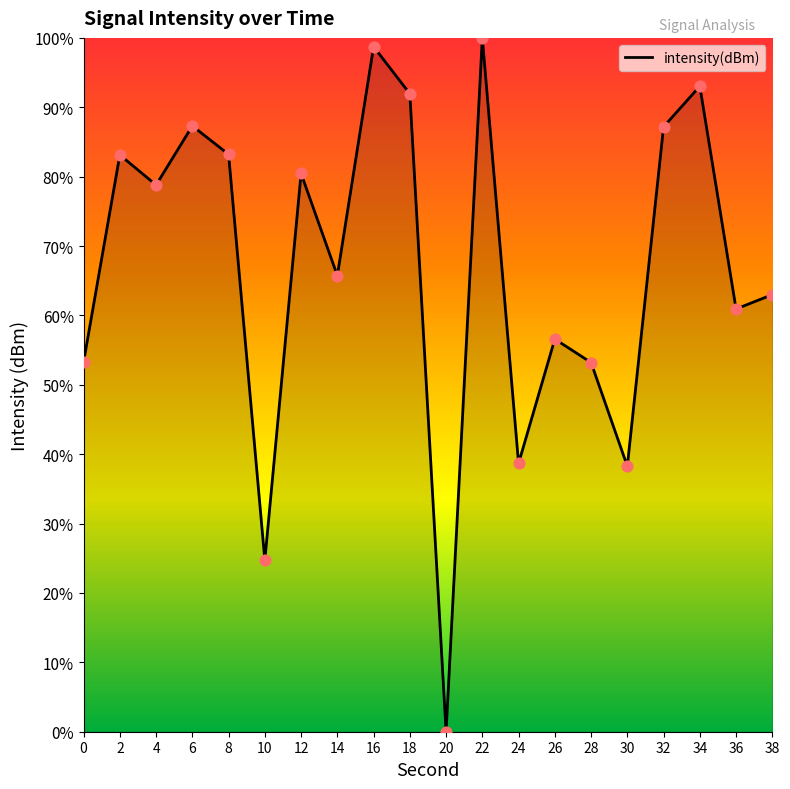

Between 26 and 20, which is larger?

26